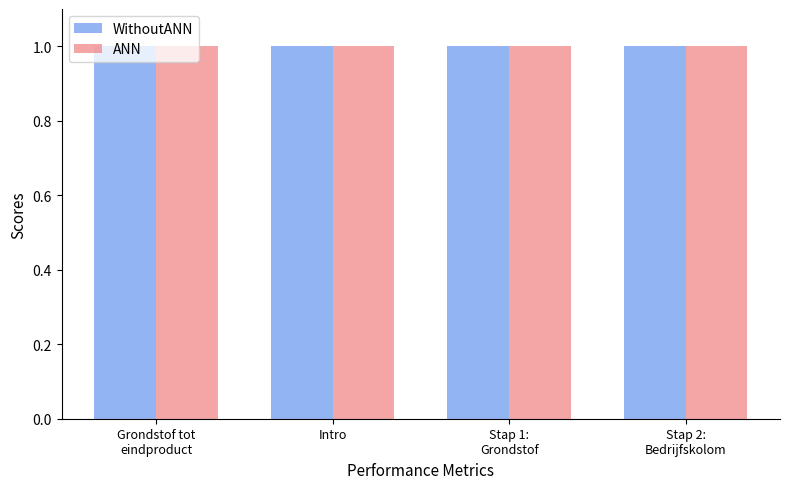

How many bars are there in each group?

2